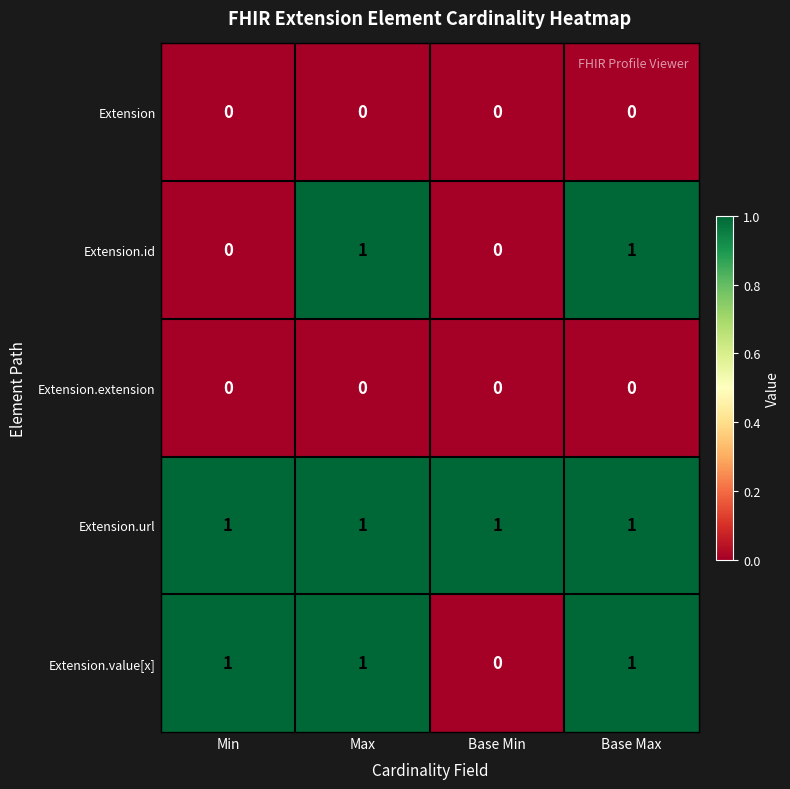

Count the number of data series in this chart.

5